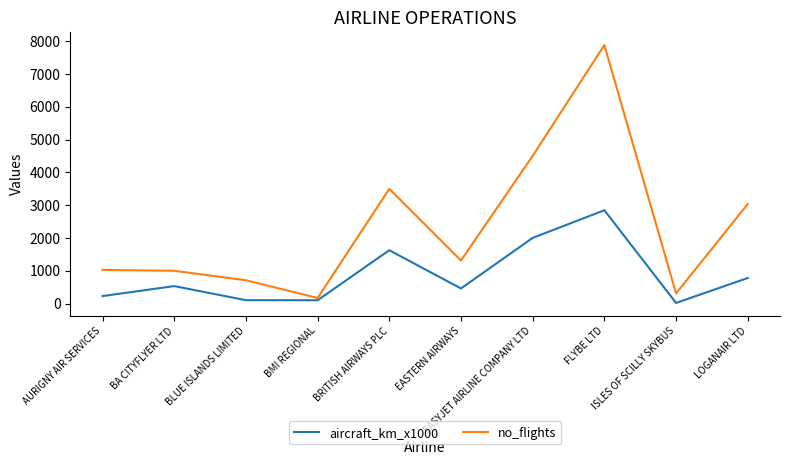

What is the total value across all series at ISLES OF SCILLY SKYBUS?

328